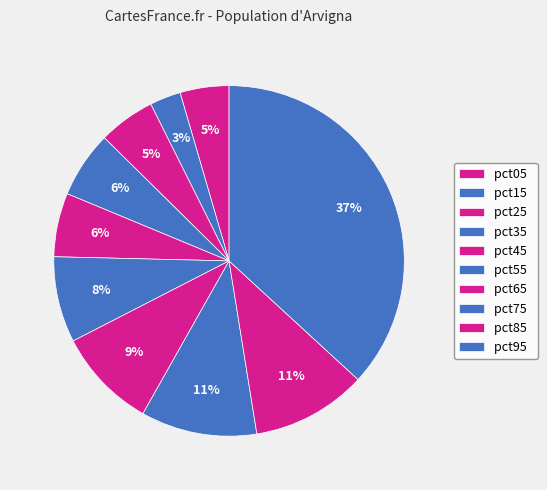

How many segments does this pie chart have?

10